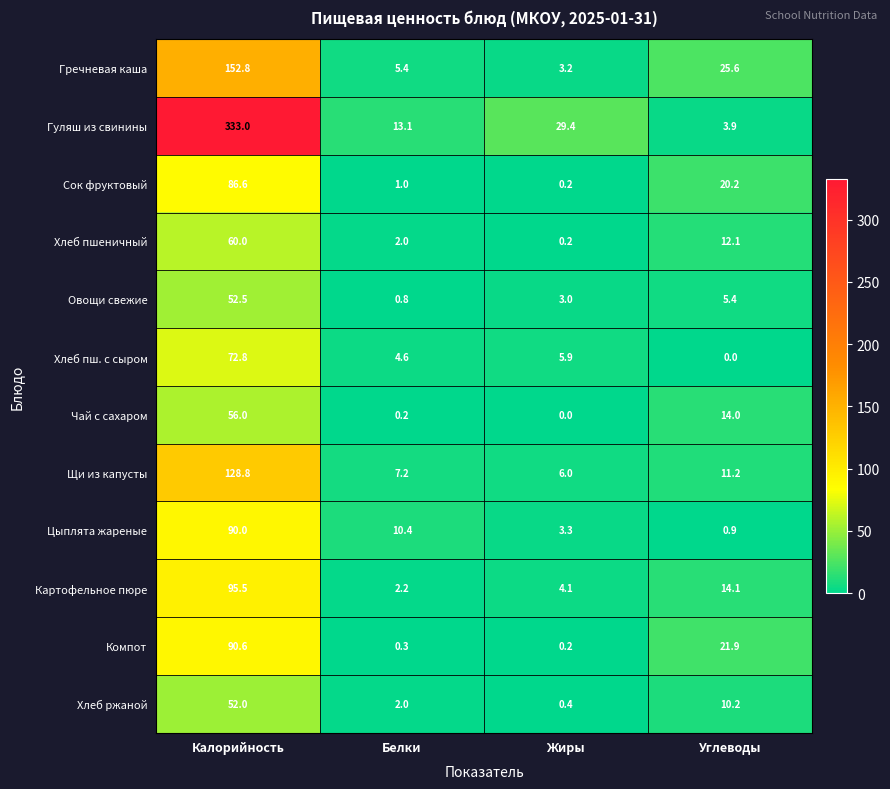

Which series has the largest range (max minus min)?

Гуляш из свинины